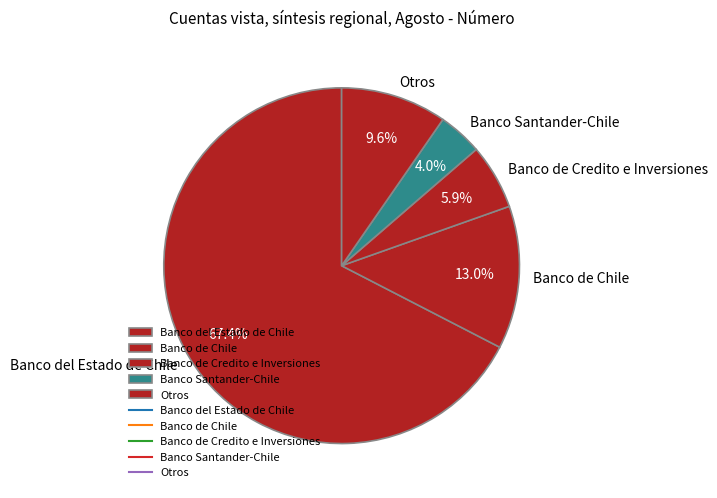

Rank the categories by value from highest to lowest.

Banco del Estado de Chile, Banco de Chile, Otros, Banco de Credito e Inversiones, Banco Santander-Chile